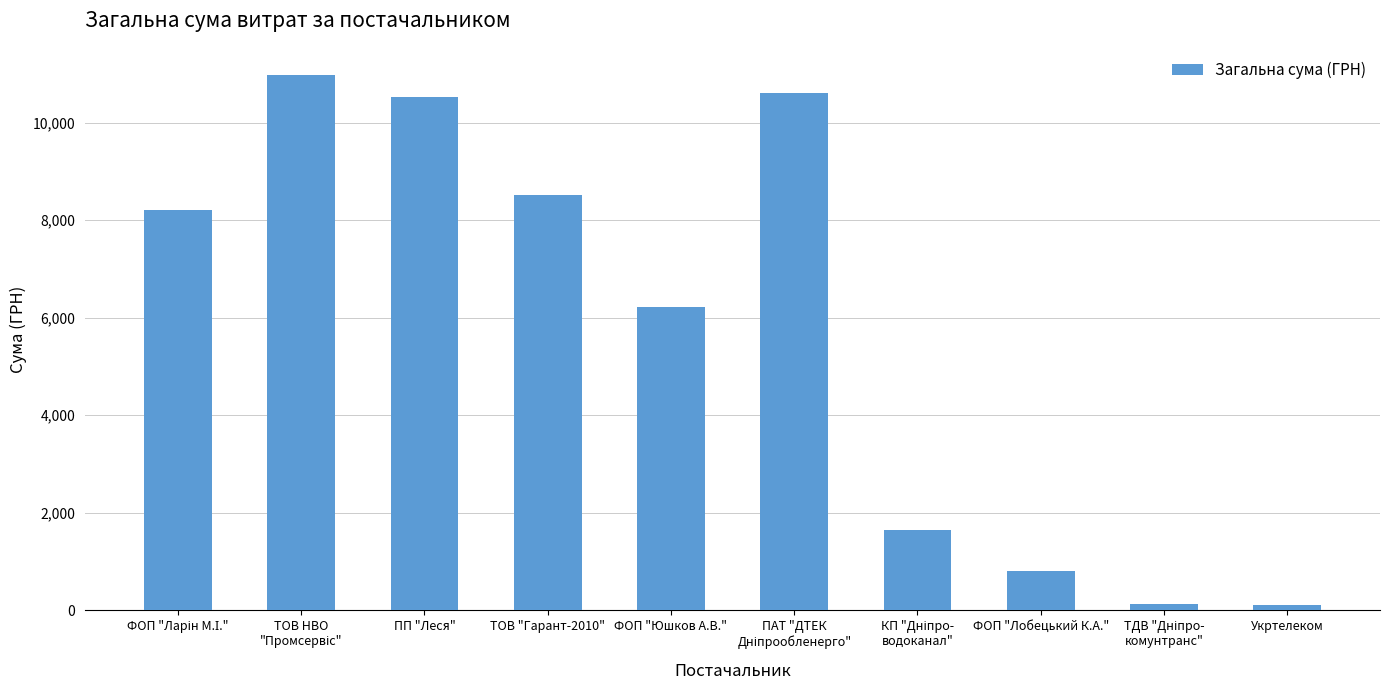

What is the value of the 7th bar from the left?

1645.1